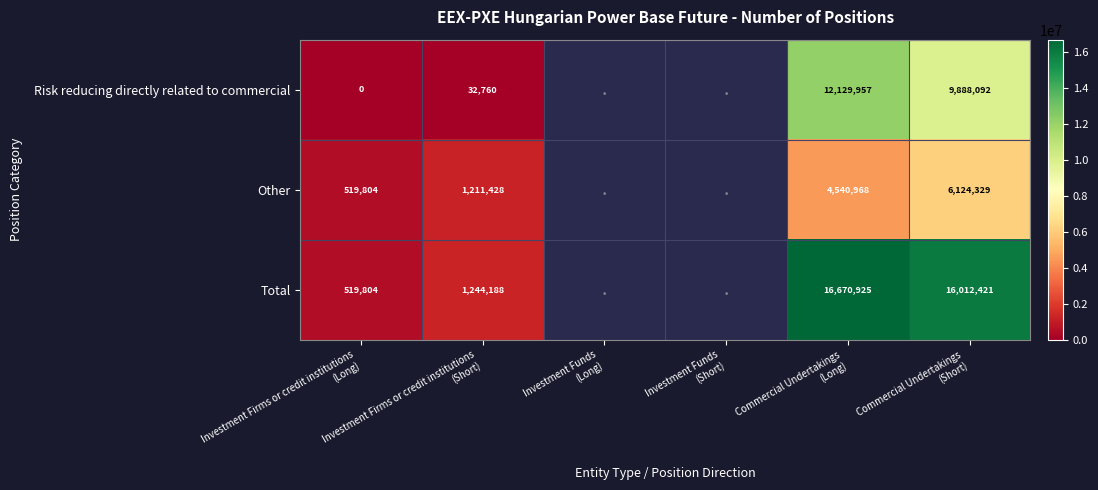

How many positive values does the Total series have?

4